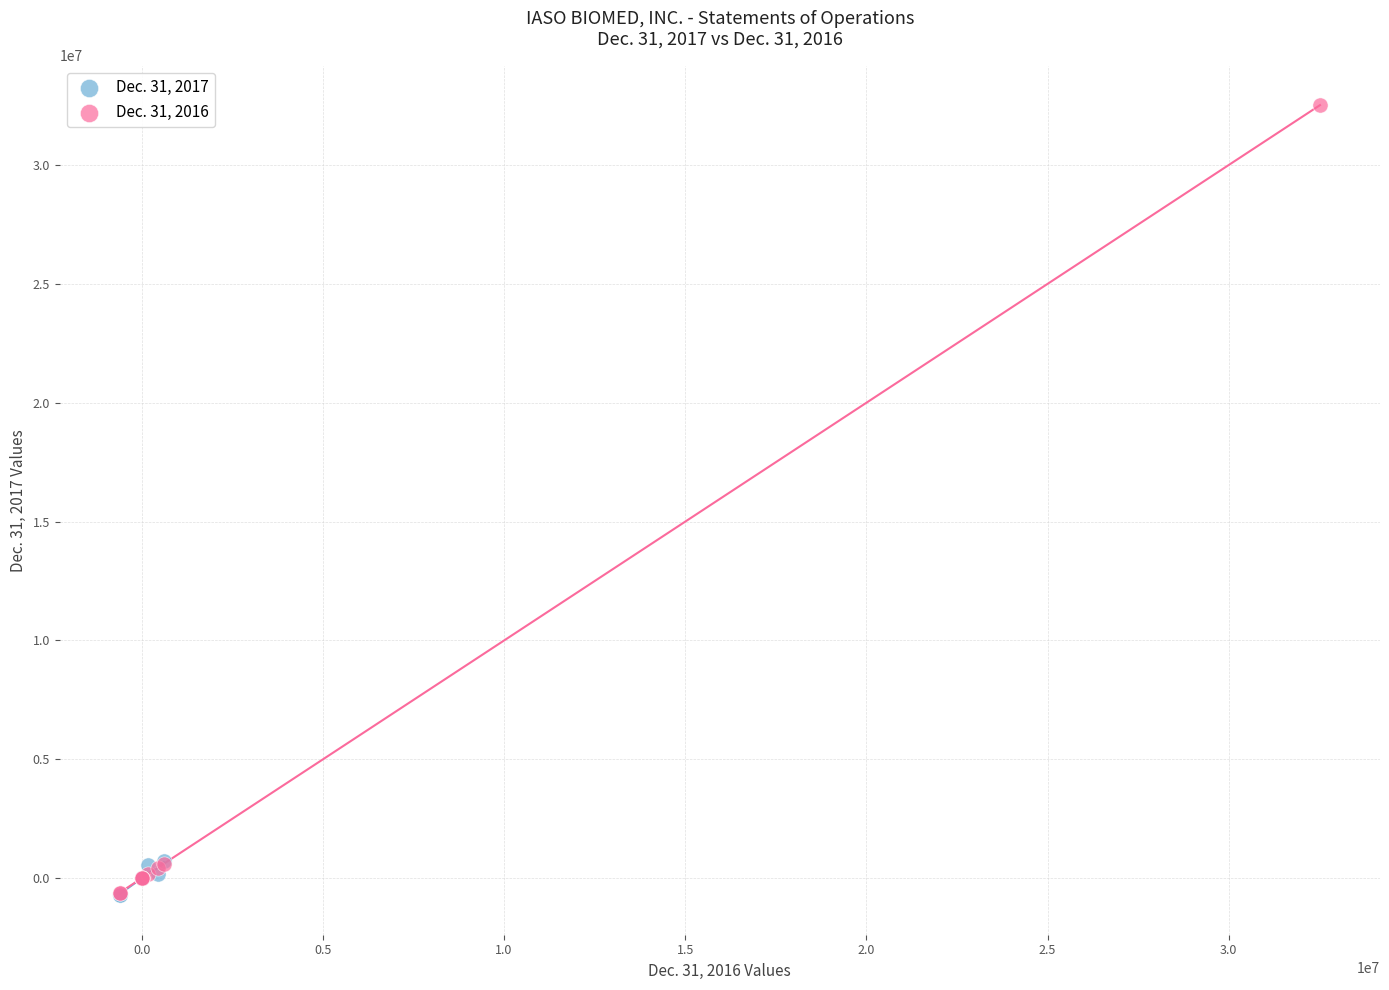

Which series has the widest spread of Y values?

Dec. 31, 2016